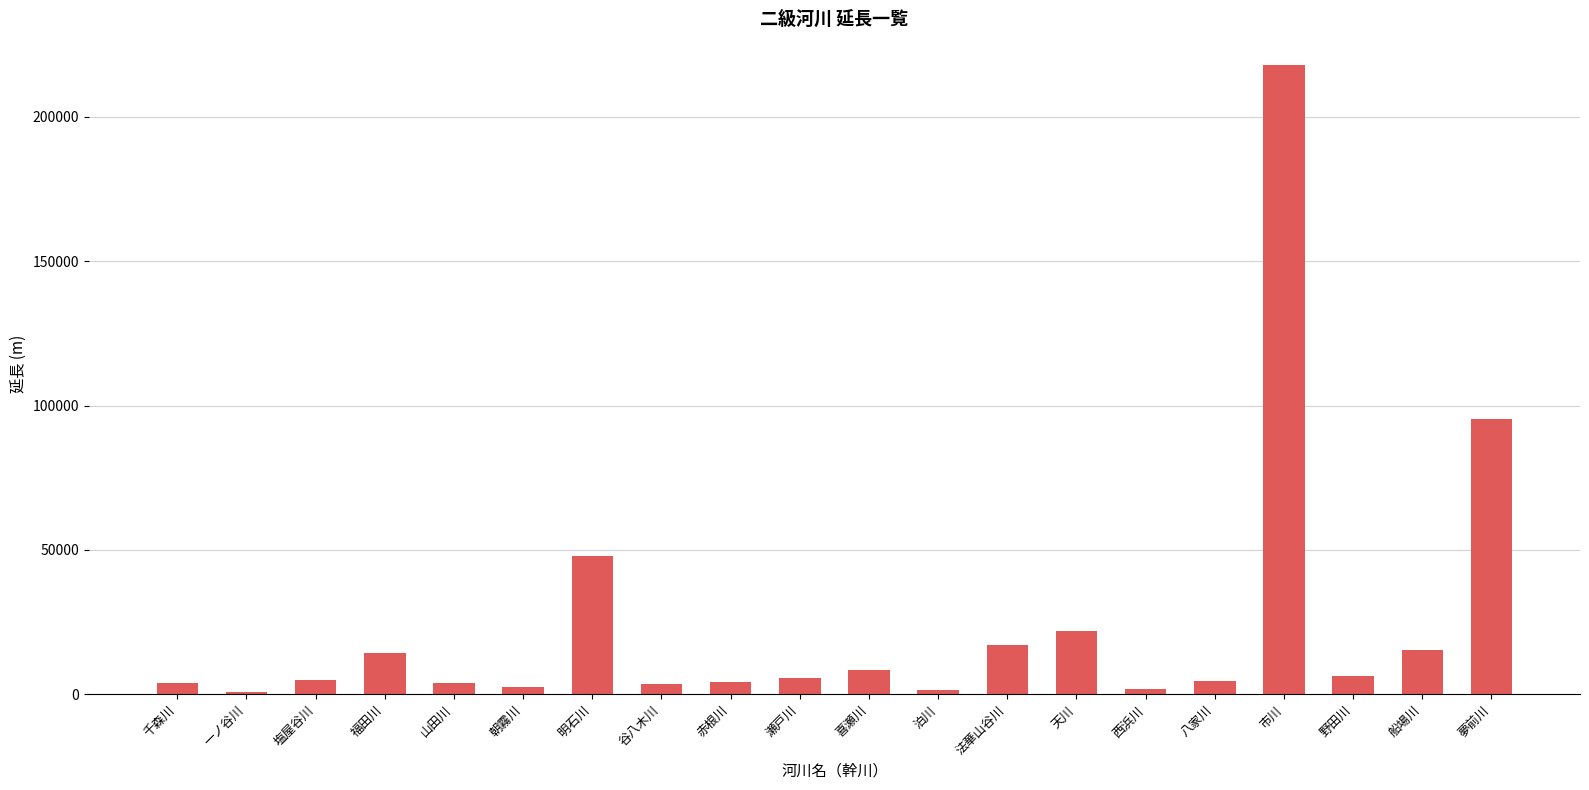

Where is the data nearest to the value 109361?

夢前川